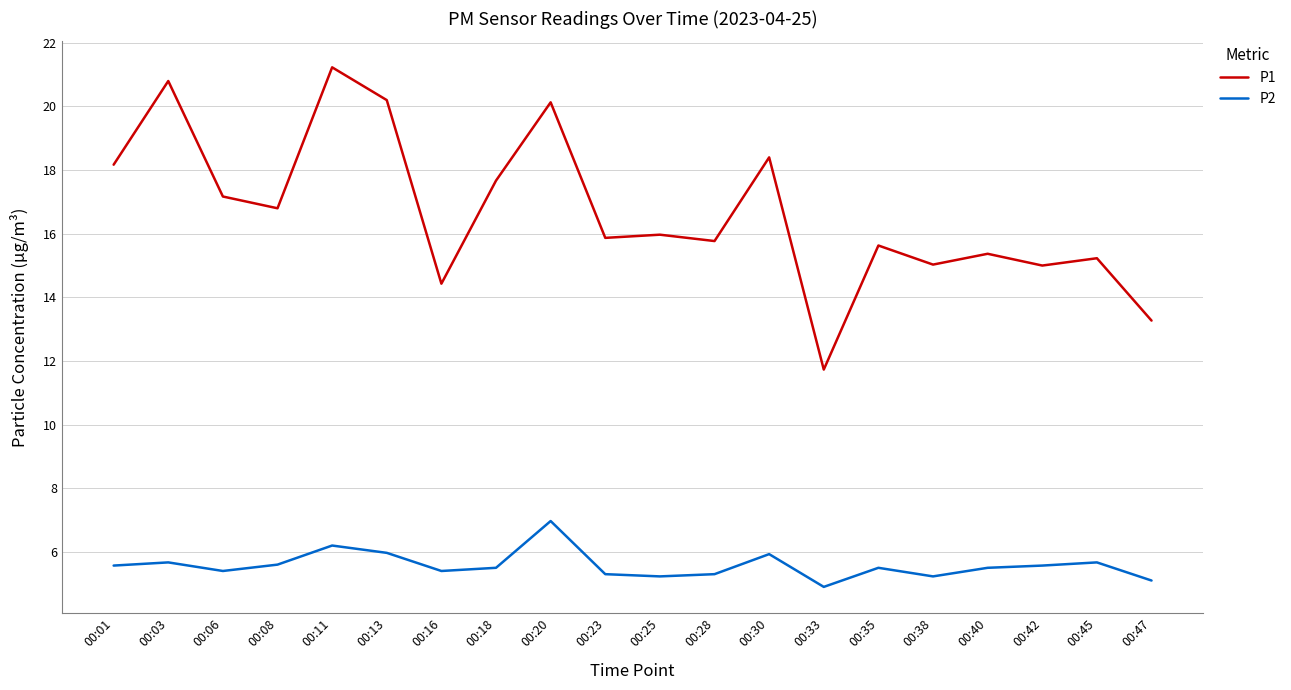

What is the greatest value displayed?

21.2